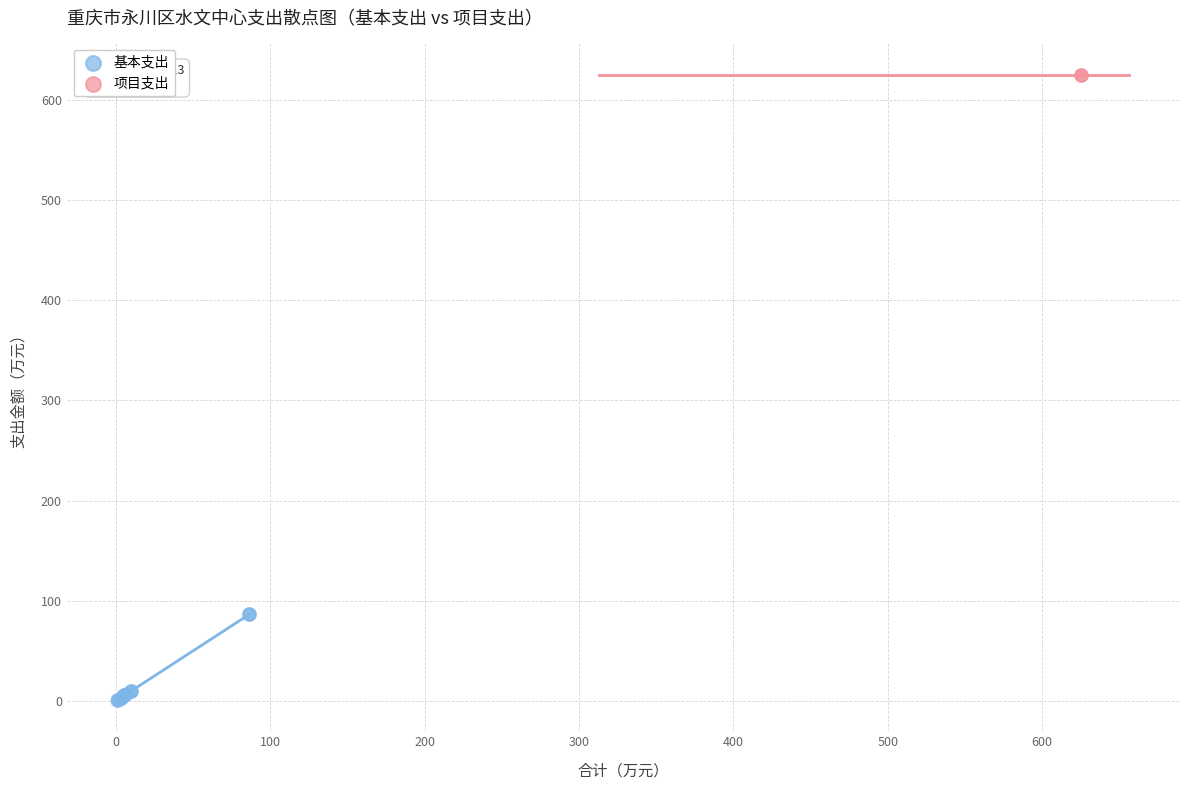

What are all the series names shown in the legend?

基本支出, 项目支出